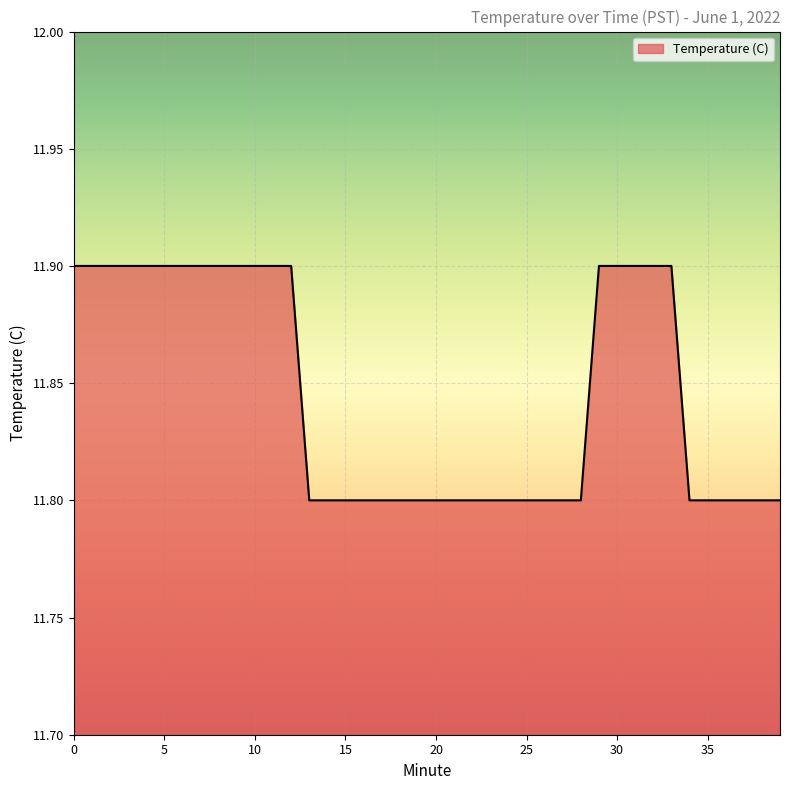

What is the difference between the second highest and second lowest values?

0.1